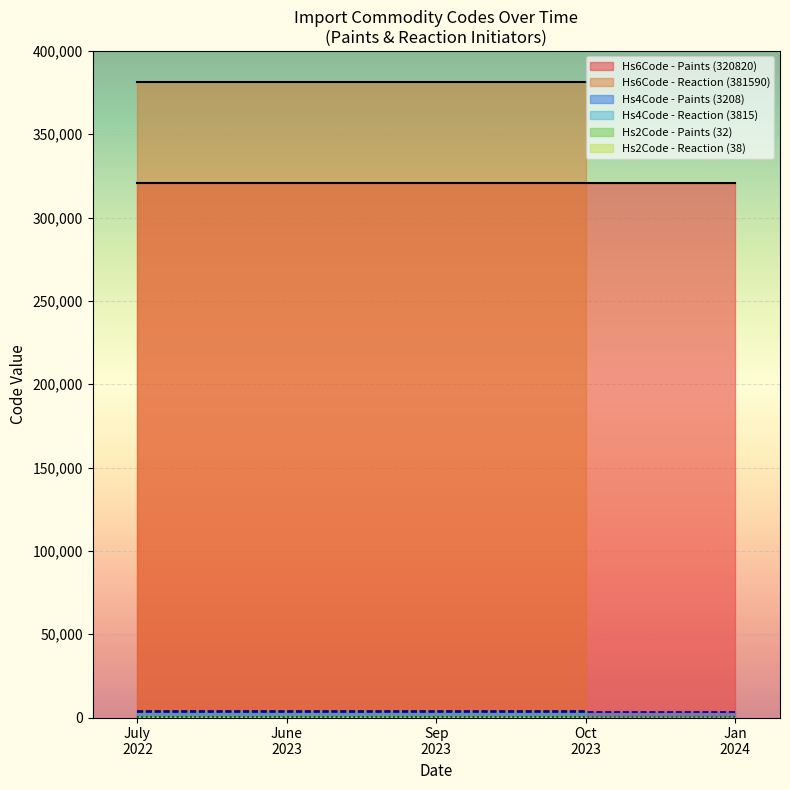

At 5, list the series in order from smallest to largest.

Commodity_Hs2Code, Commodity_Hs4Code, Commodity_Hs6Code